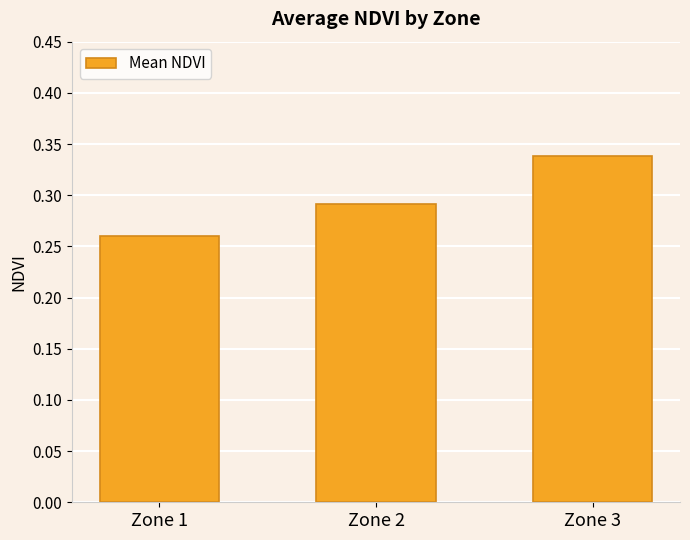

Which has a higher value, Zone 2 or Zone 3?

Zone 3